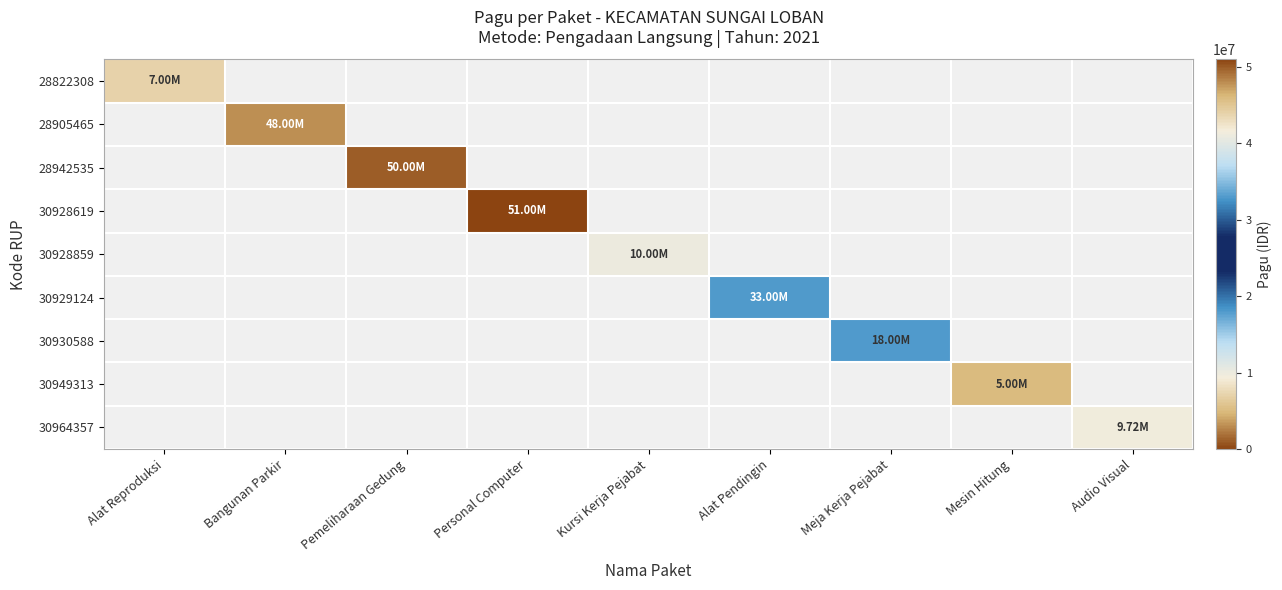

How many series are shown in this chart?

9